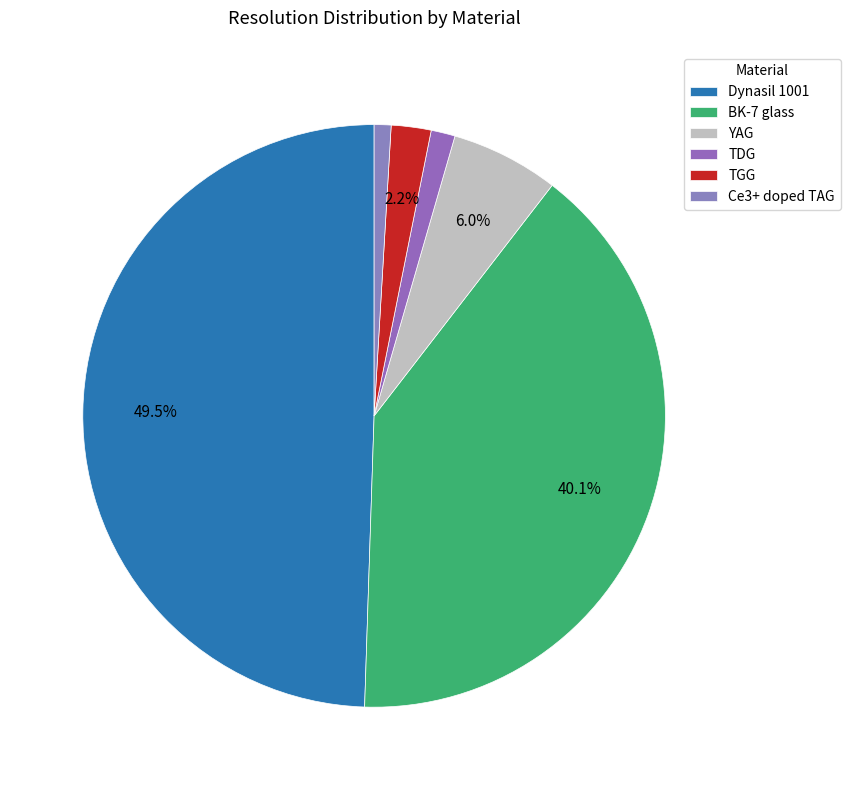

Does Dynasil 1001 account for over 50% of the chart?

No